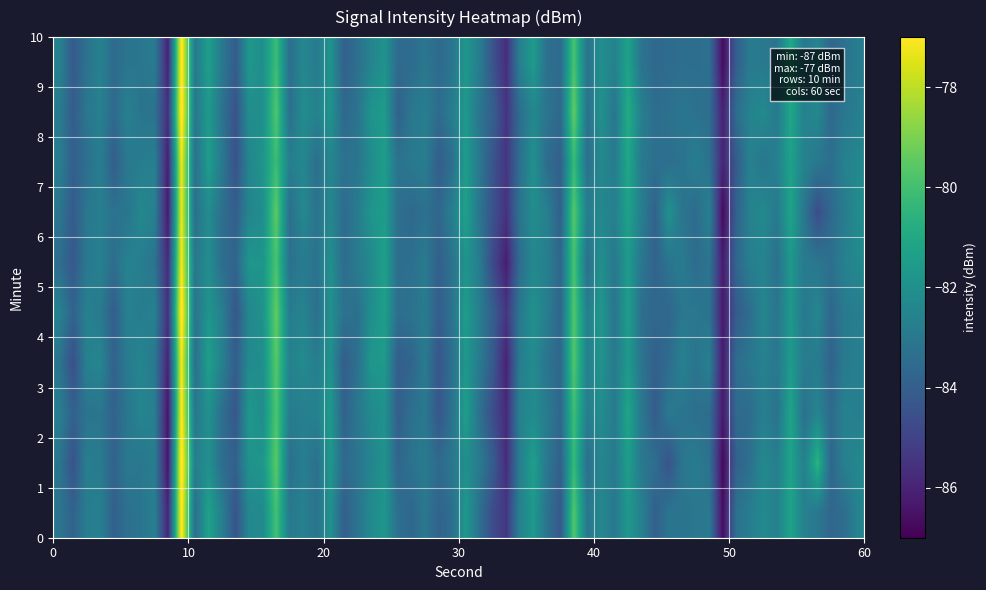

List the series in order of their peak value, lowest first.

0, 1, 2, 3, 4, 5, 6, 7, 8, 9